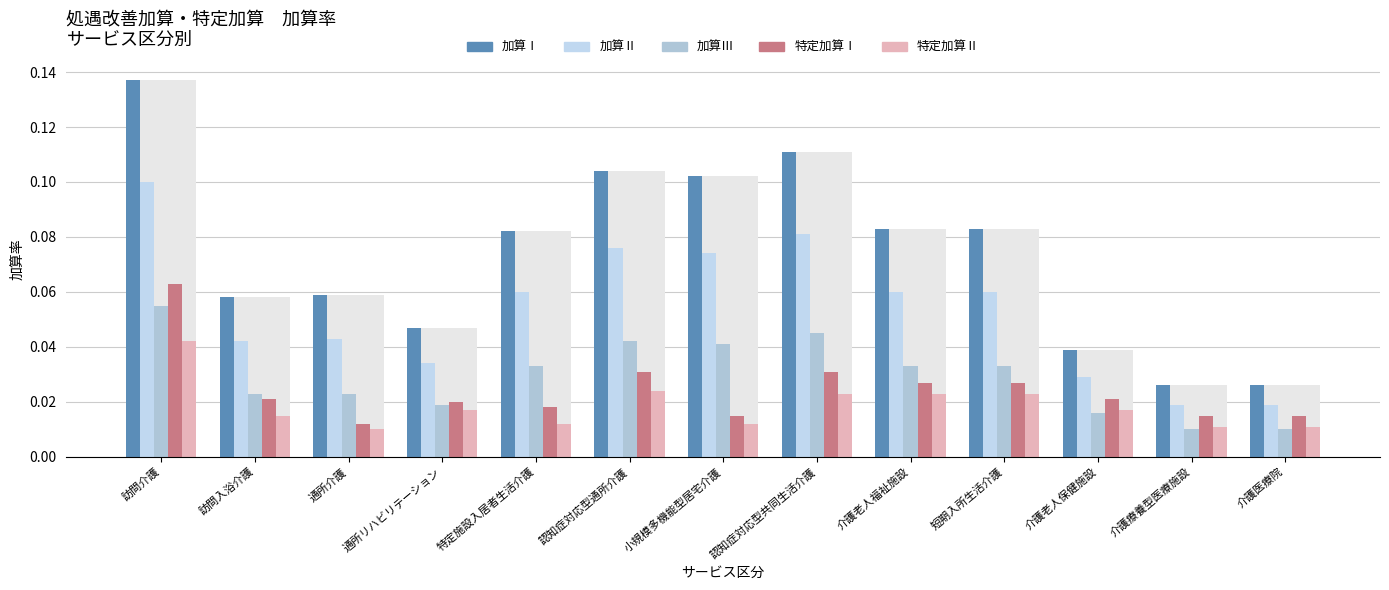

List the labels in order of 加算Ⅲ value, largest first.

訪問介護, 認知症対応型共同生活介護, 認知症対応型通所介護, 小規模多機能型居宅介護, 特定施設入居者生活介護, 介護老人福祉施設, 短期入所生活介護, 訪問入浴介護, 通所介護, 通所リハビリテーション, 介護老人保健施設, 介護療養型医療施設, 介護医療院